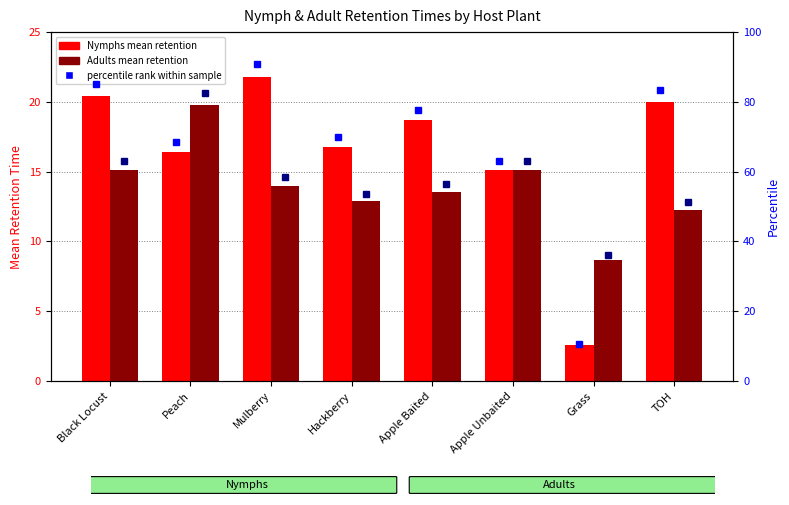

What position from the left is TOH?

8